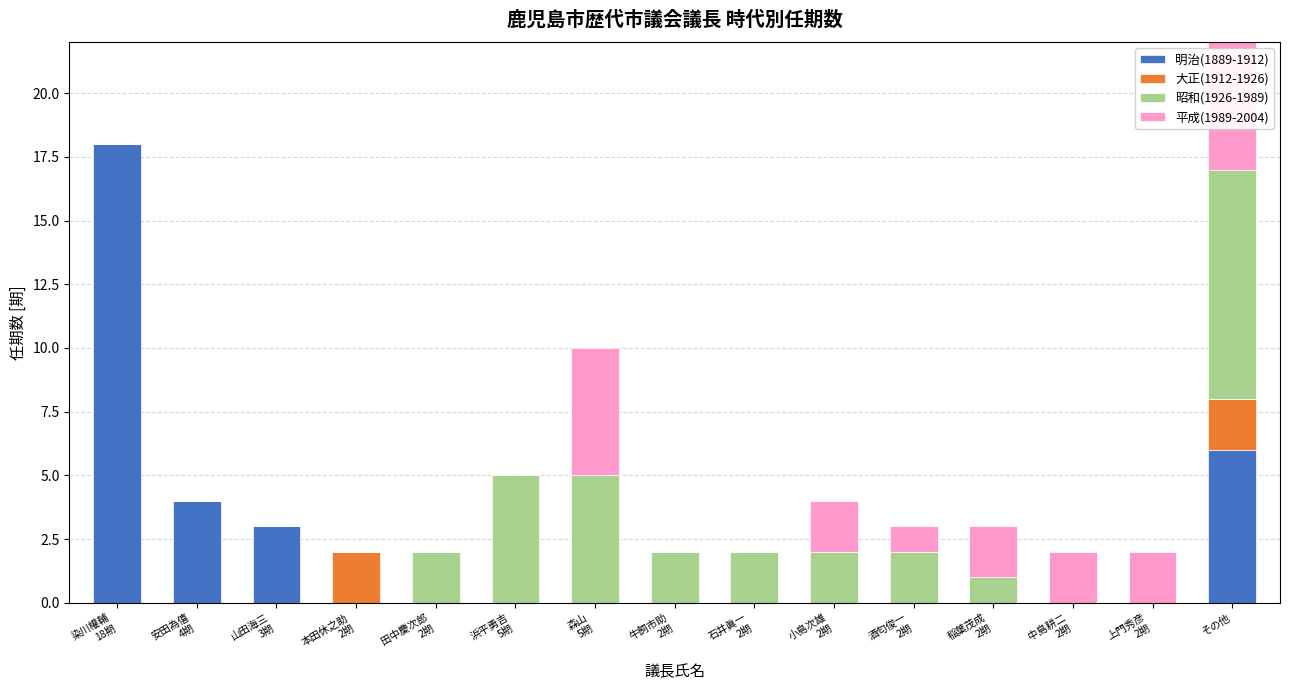

Which category has the highest value in the 明治(1889-1912) series?

染川權輔
18期